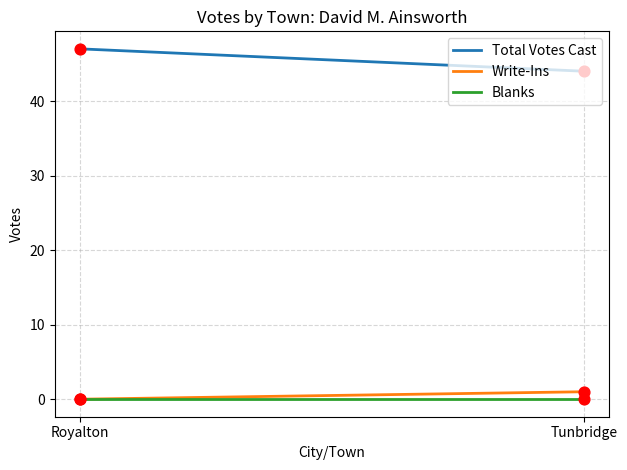

What are all the series names shown in the legend?

Total Votes Cast, Write-Ins, Blanks